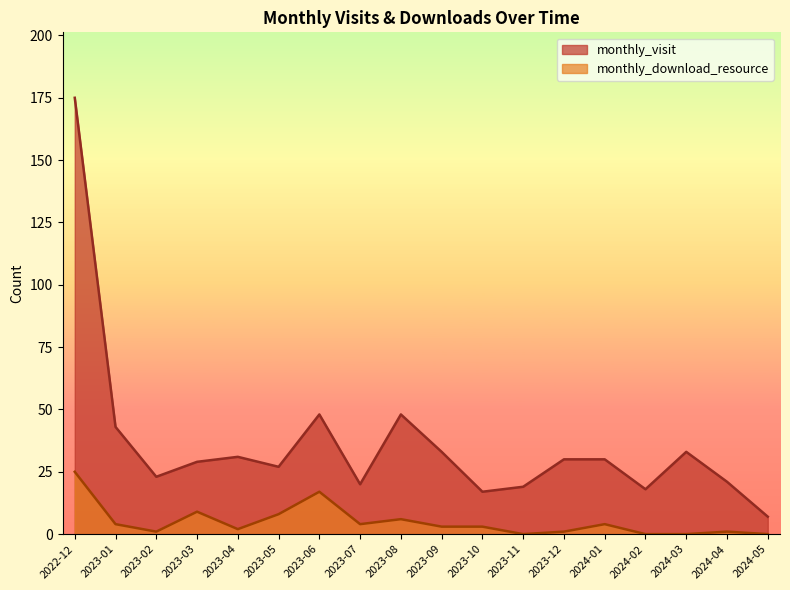

Reading left to right, transcribe all the data shown in this chart.

monthly_visit: 175	43	23	29	31	27	48	20	48	33	17	19	30	30	18	33	21	7
monthly_download_resource: 25	4	1	9	2	8	17	4	6	3	3	0	1	4	0	0	1	0